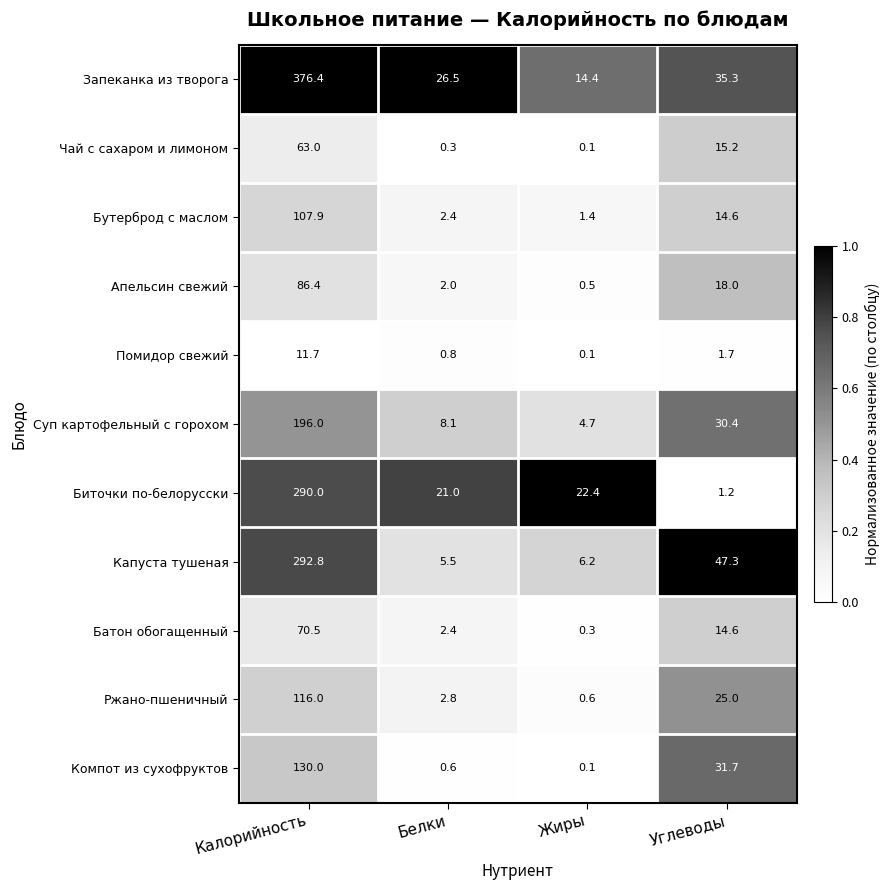

Count the number of categories in the chart.

4